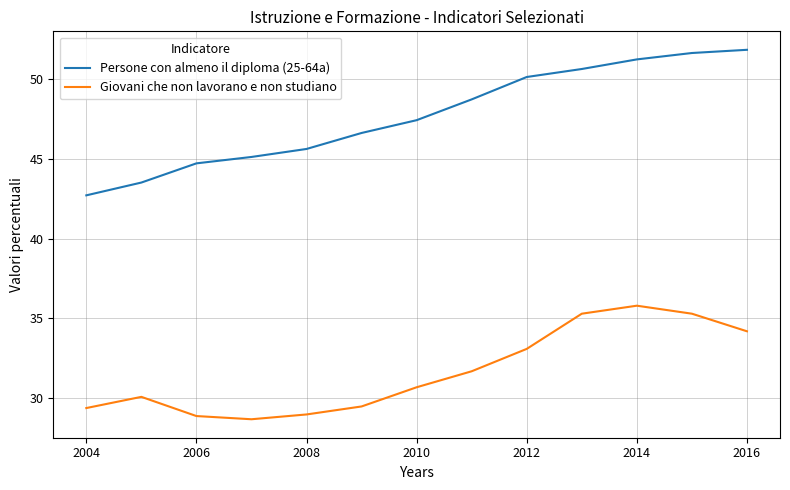

Which series has the largest total across all categories?

Persone con almeno il diploma (25-64a)